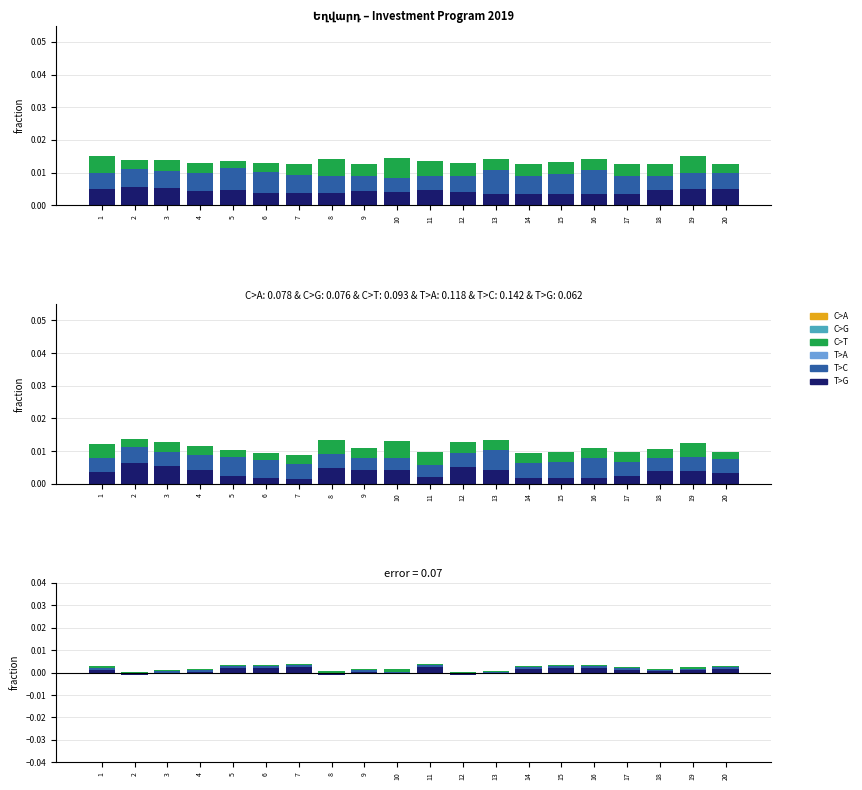

The value of T>C at 3 is 0.0. True or false?

True